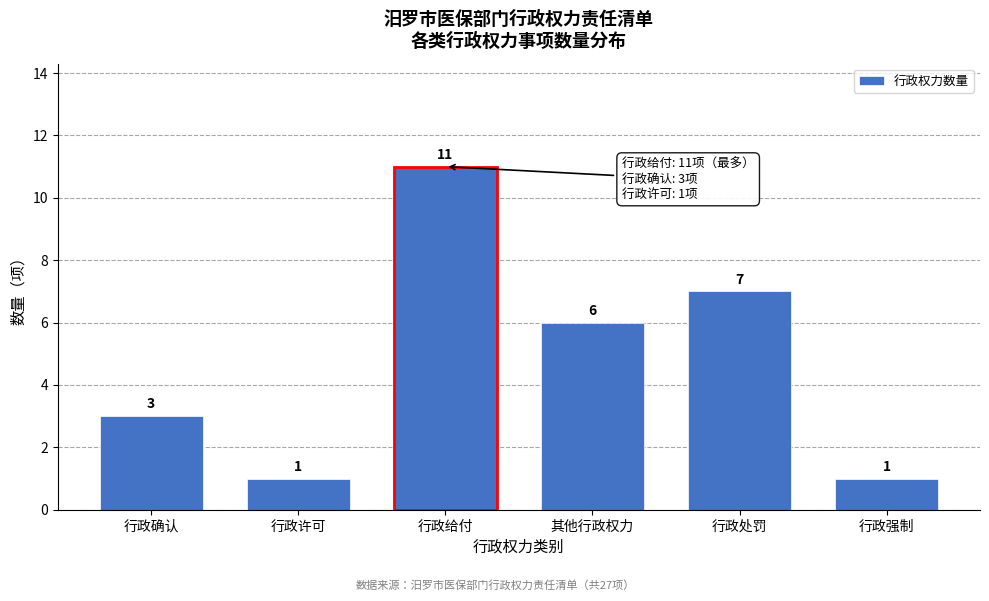

Reading left to right, transcribe all the data shown in this chart.

行政确认=3	行政许可=1	行政给付=11	其他行政权力=6	行政处罚=7	行政强制=1